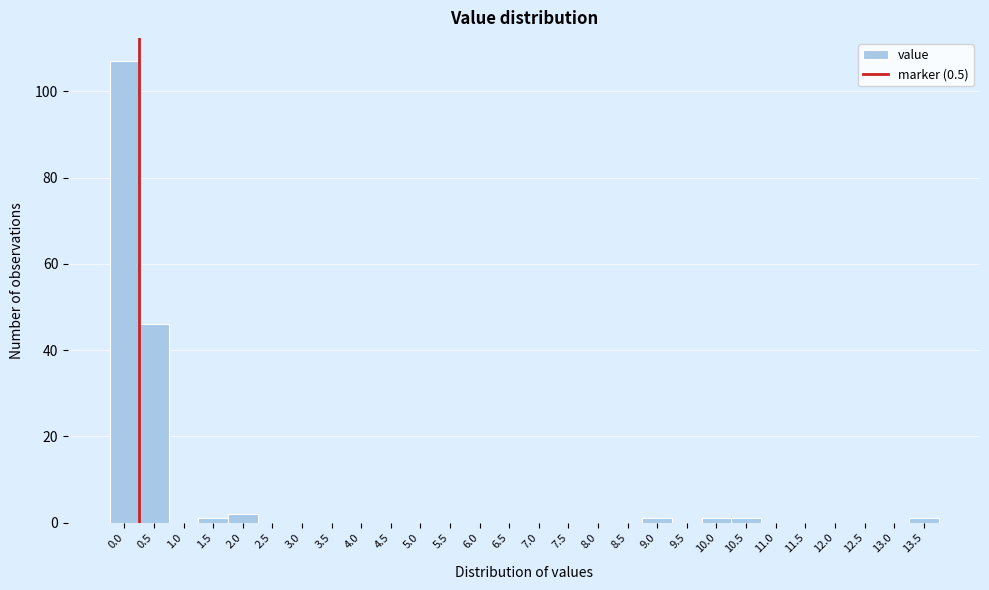

Reading right to left, transcribe all the data shown in this chart.

13.5=1	13.0=0	12.5=0	12.0=0	11.5=0	11.0=0	10.5=1	10.0=1	9.5=0	9.0=1	8.5=0	8.0=0	7.5=0	7.0=0	6.5=0	6.0=0	5.5=0	5.0=0	4.5=0	4.0=0	3.5=0	3.0=0	2.5=0	2.0=2	1.5=1	1.0=0	0.5=46	0.0=107